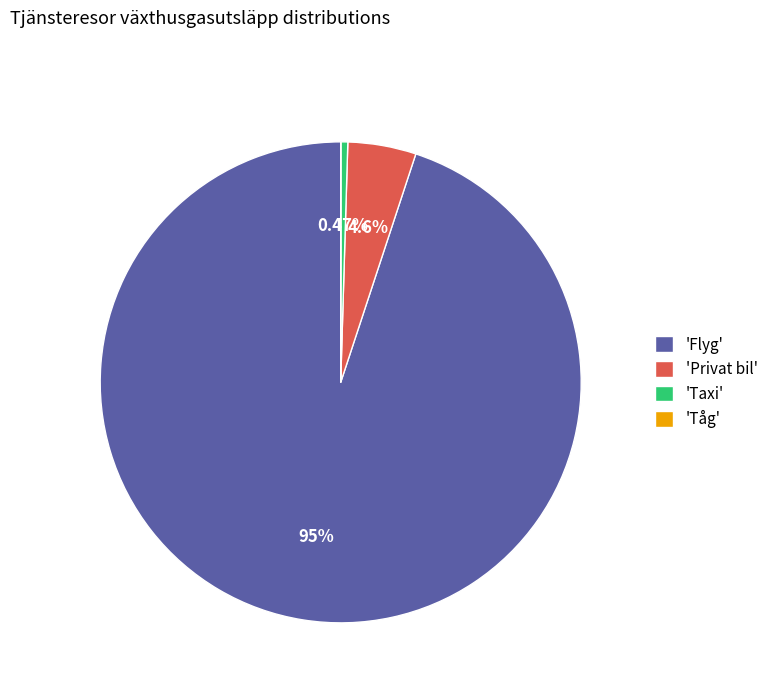

Combined, do 'Taxi' and 'Privat bil' account for over 50%?

No